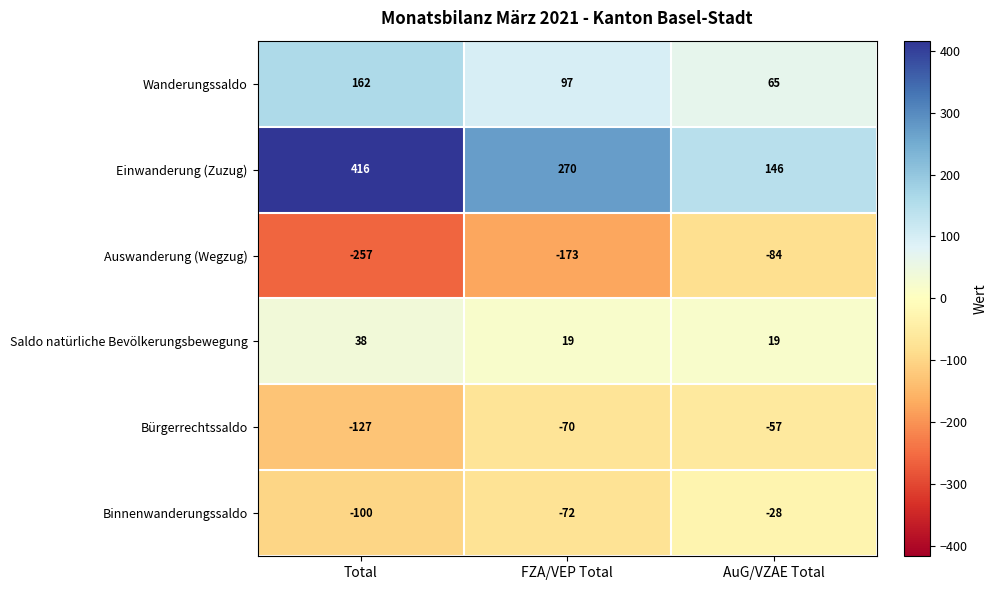

What is the maximum value shown in the chart?

416